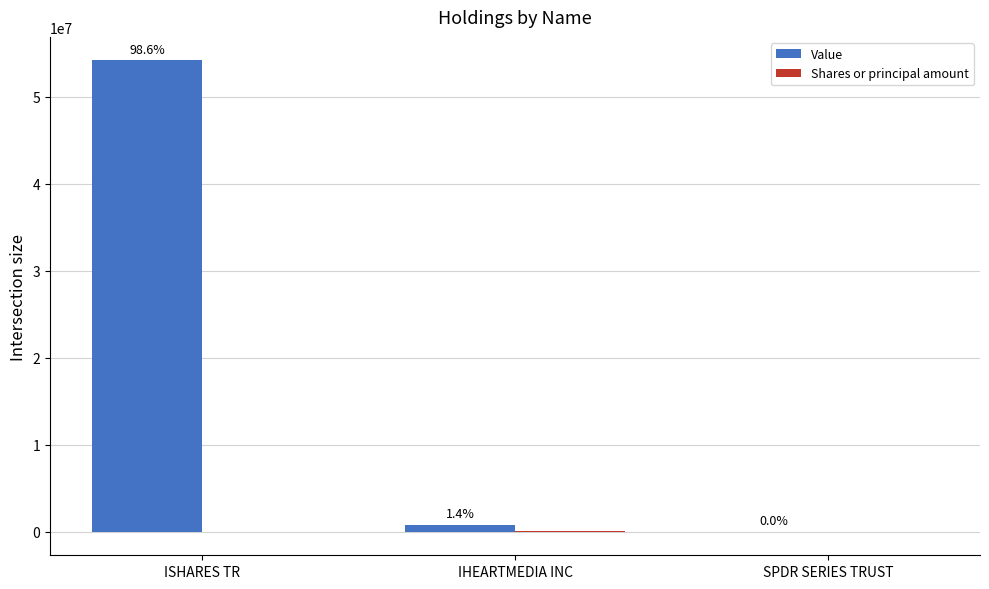

Are the bars grouped side by side (vs. stacked)?

Yes